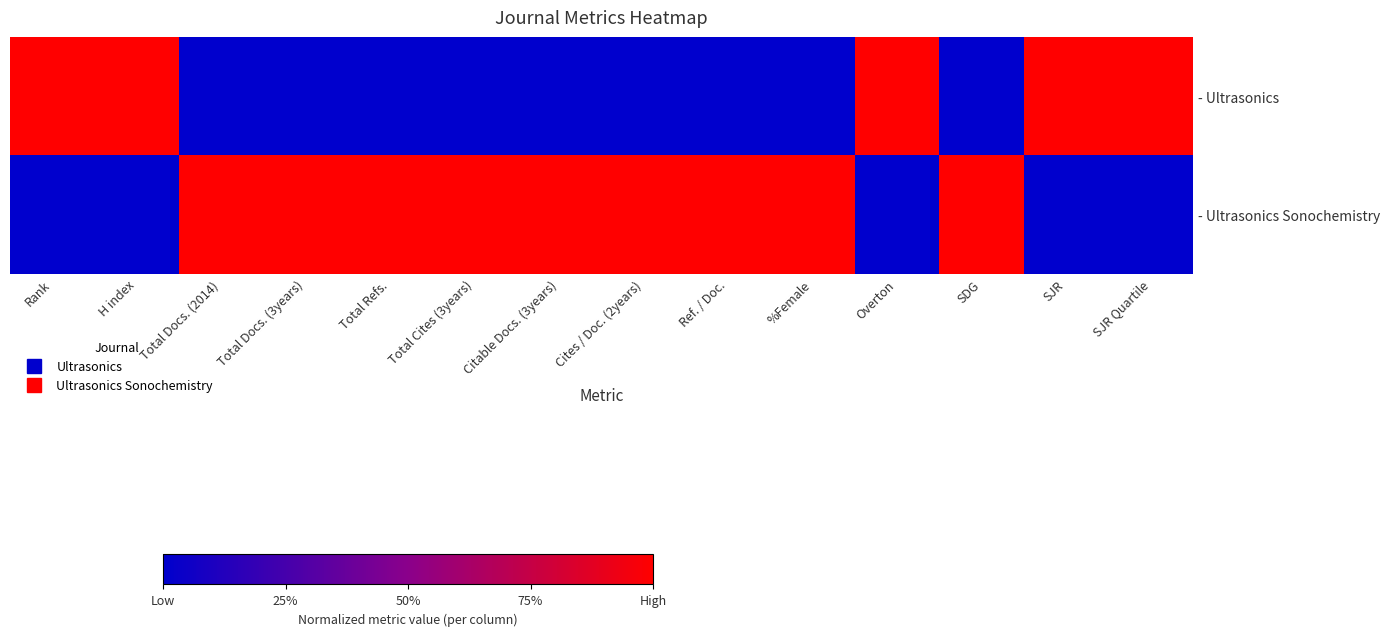

Which series has the largest range (max minus min)?

- Ultrasonics